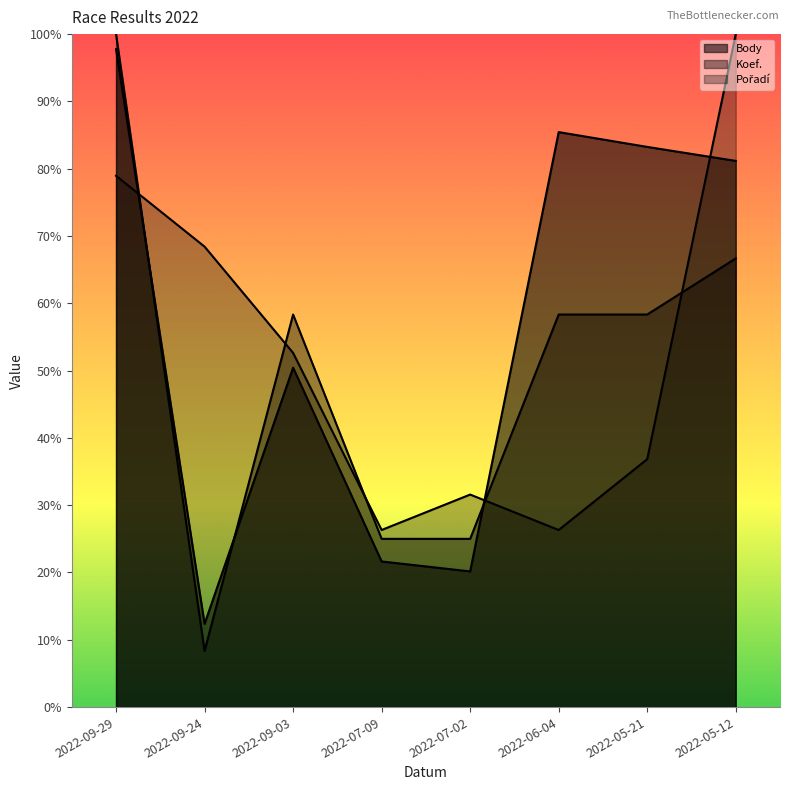

Reading left to right, extract all data points from this chart.

Body: 2444.0	309.0	1261.0	541.0	504.0	2136.0	2081.0	2029.0
Koef.: 2500.0	208.3	1458.3	625.0	625.0	1458.3	1458.3	1666.7
Pořadí: 1973.7	1710.5	1315.8	657.9	789.5	657.9	921.1	2500.0